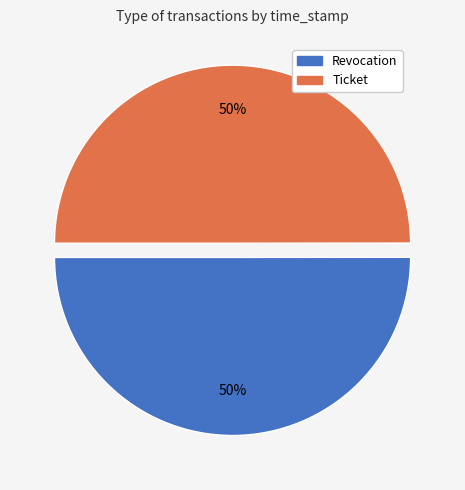

To the nearest percent, what is the combined percentage of Revocation and Ticket?

100%